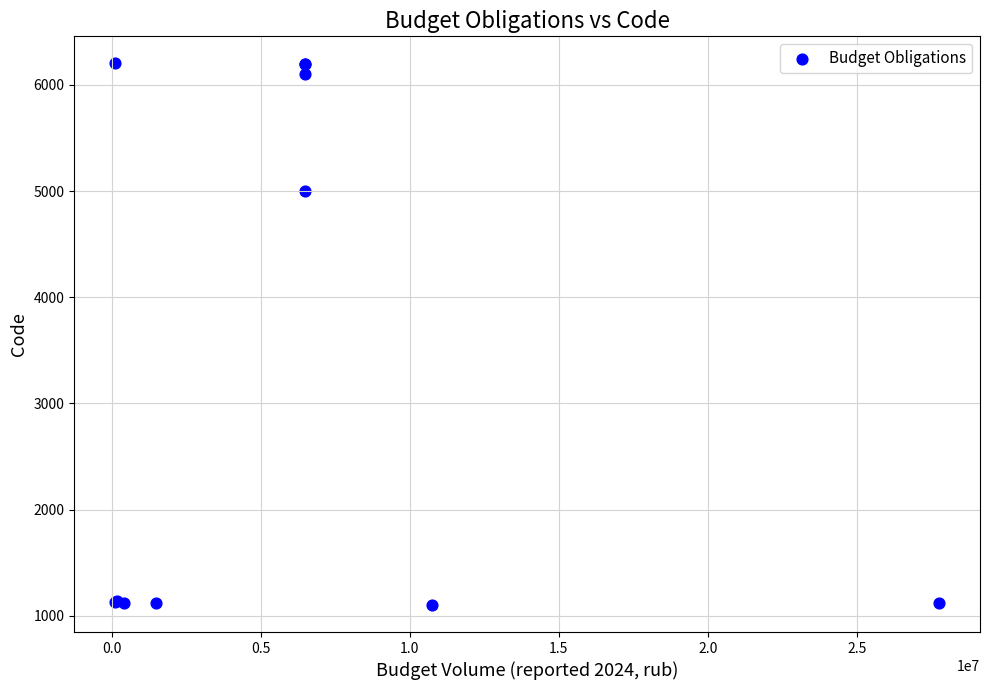

What Y value in the scatter plot is closest to 3652?

5000